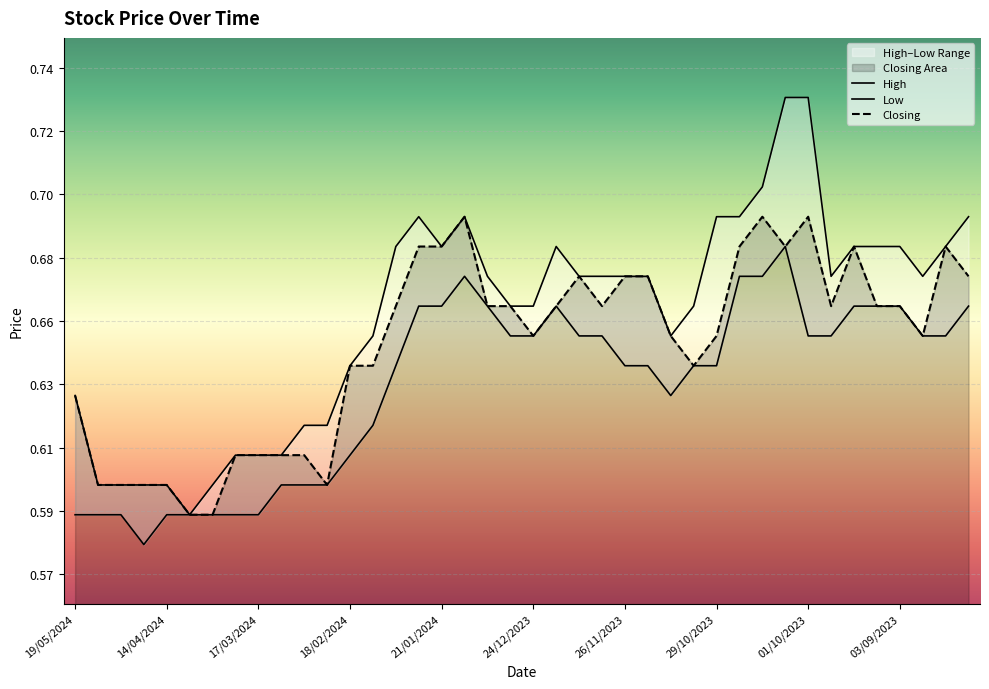

Rank the series by their maximum value, from lowest to highest.

Low, Closing, High